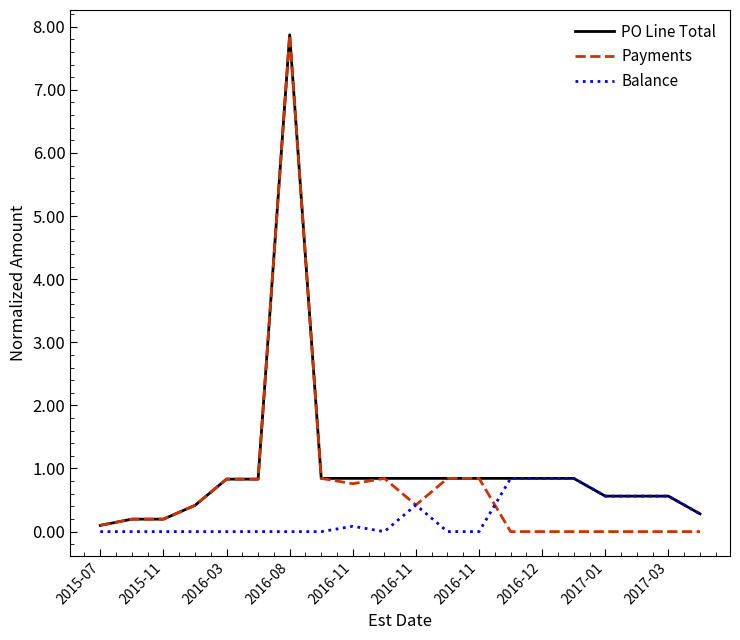

Which series has the largest range (max minus min)?

Payments